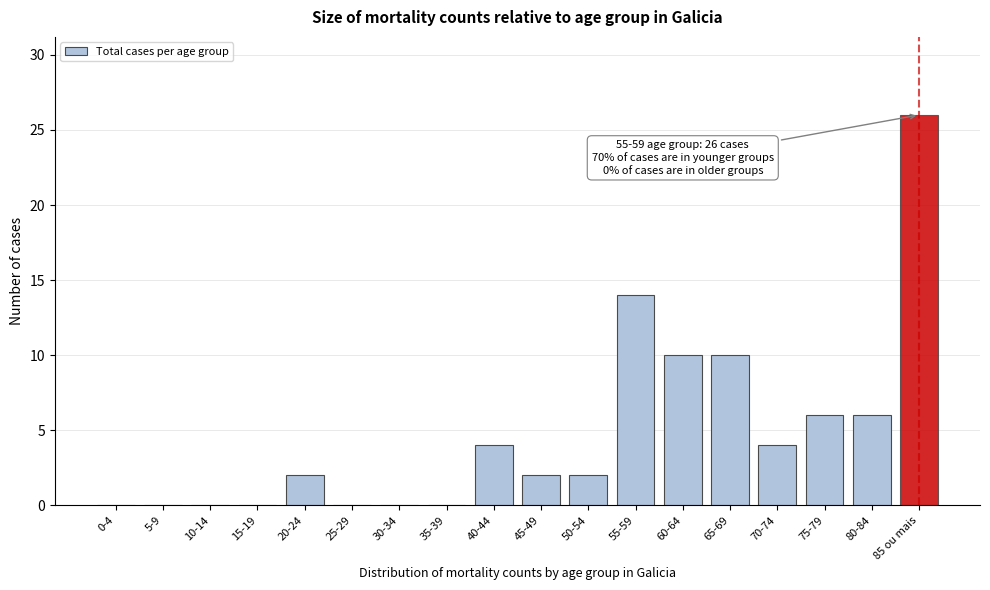

Reading left to right, transcribe all the data shown in this chart.

0-4=0	5-9=0	10-14=0	15-19=0	20-24=2	25-29=0	30-34=0	35-39=0	40-44=4	45-49=2	50-54=2	55-59=14	60-64=10	65-69=10	70-74=4	75-79=6	80-84=6	85 ou mais=26